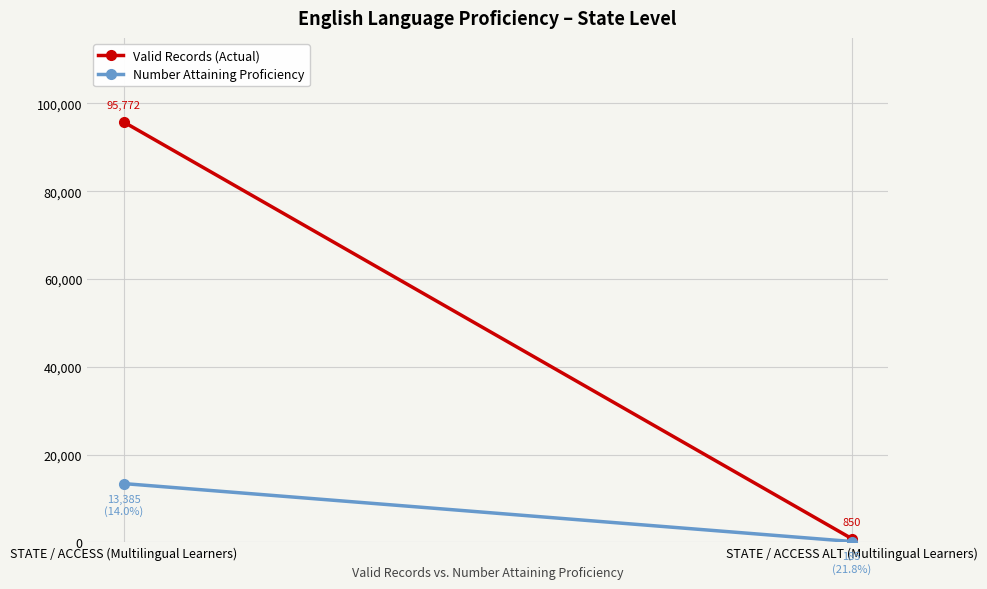

List the labels in order of Valid Records (Actual) value, largest first.

STATE / ACCESS (Multilingual Learners), STATE / ACCESS ALT (Multilingual Learners)